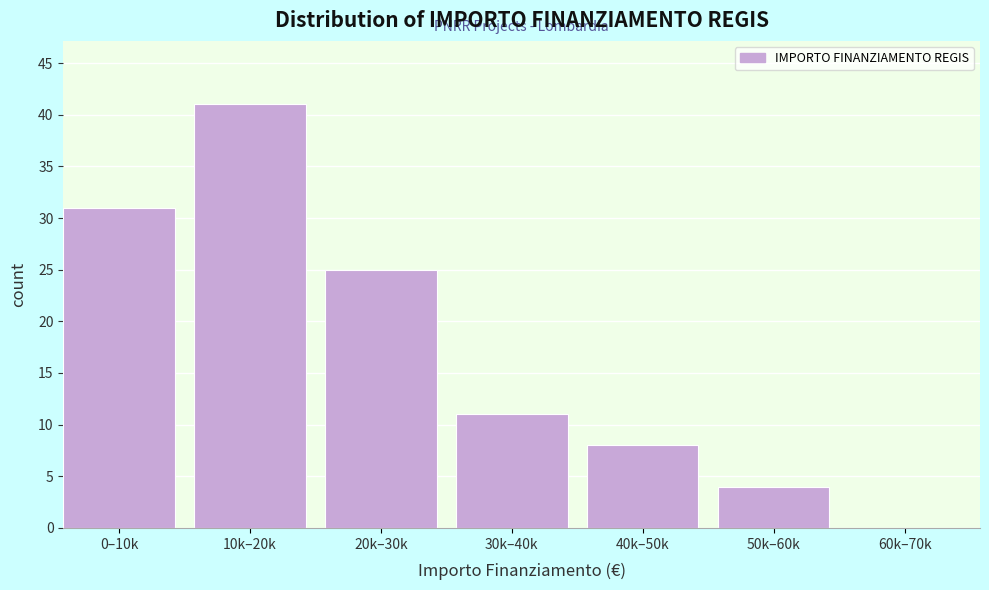

Reading right to left, what are all the values shown in this chart?

60k–70k=0	50k–60k=4	40k–50k=8	30k–40k=11	20k–30k=25	10k–20k=41	0–10k=31